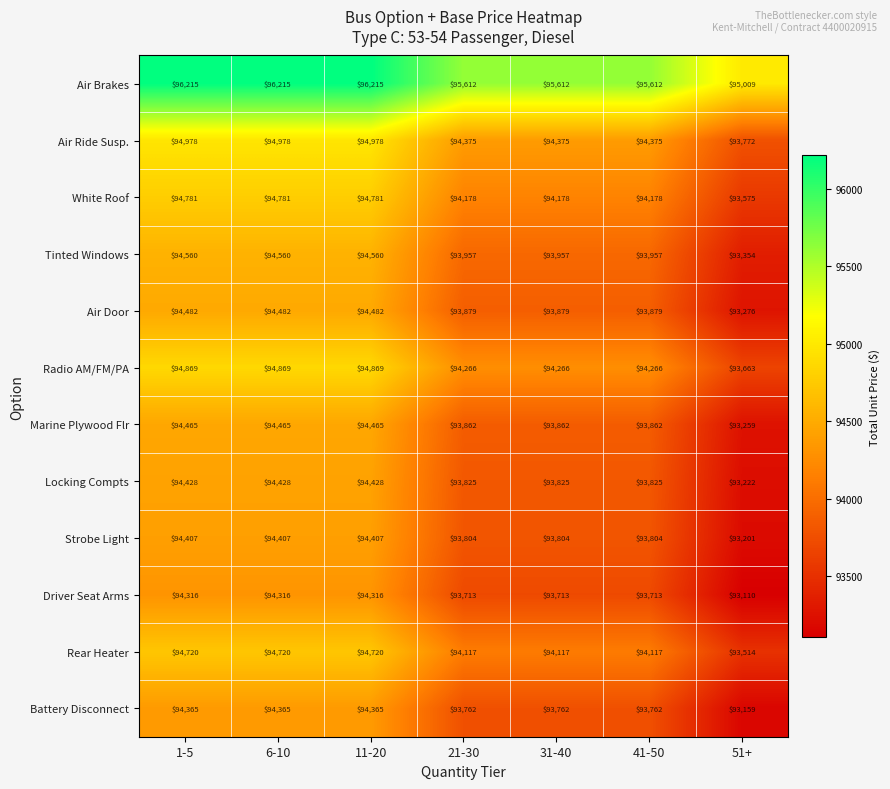

What is the difference between the highest and lowest values at 51+?

1899